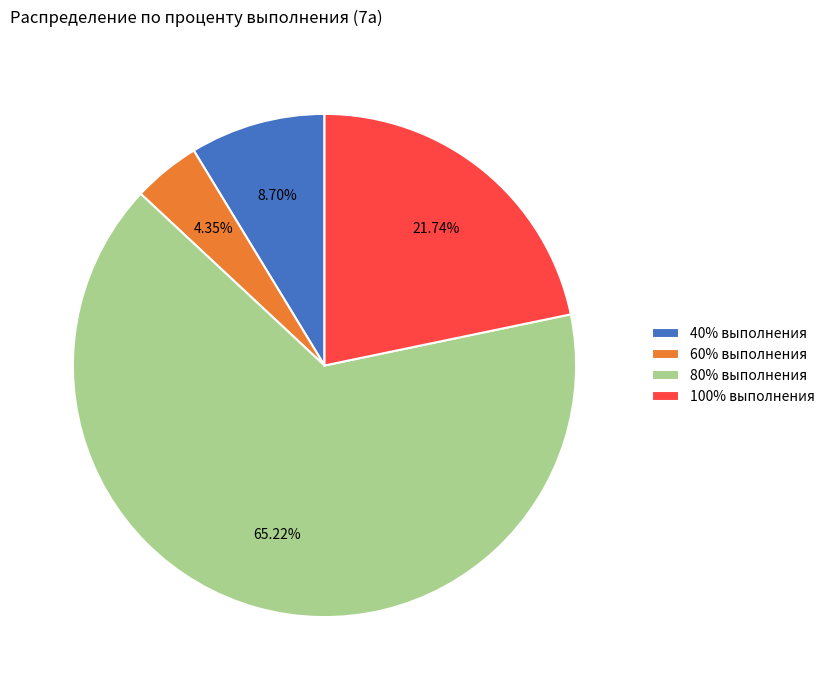

Which slice represents more than half of the pie?

80% выполнения